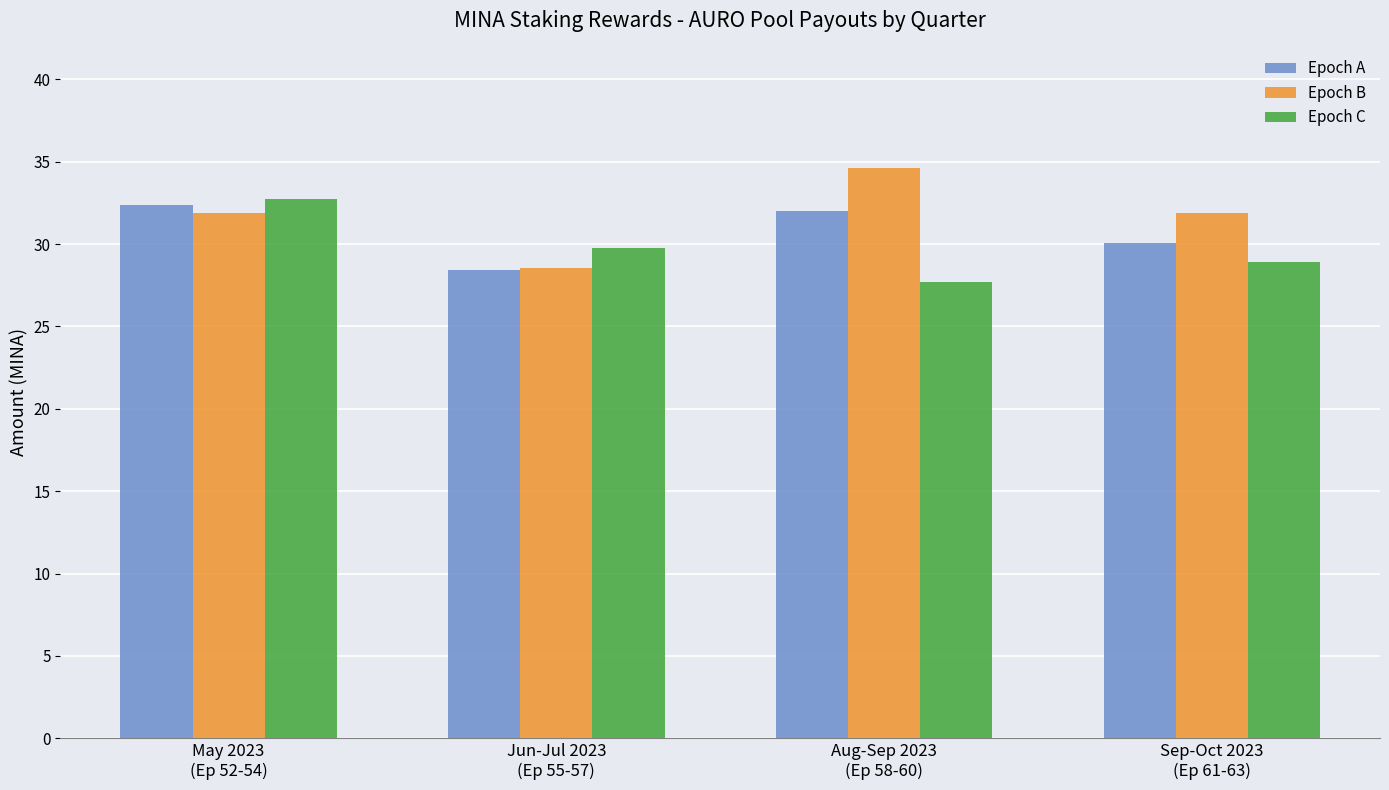

What is the maximum value for Epoch B?

34.6